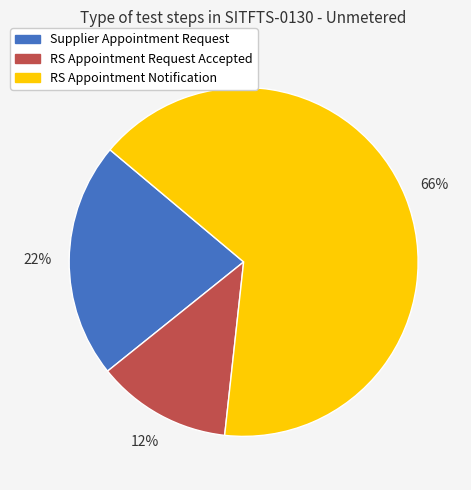

What is the ratio of the value at RS Appointment Notification to the value at Supplier Appointment Request?

3.0